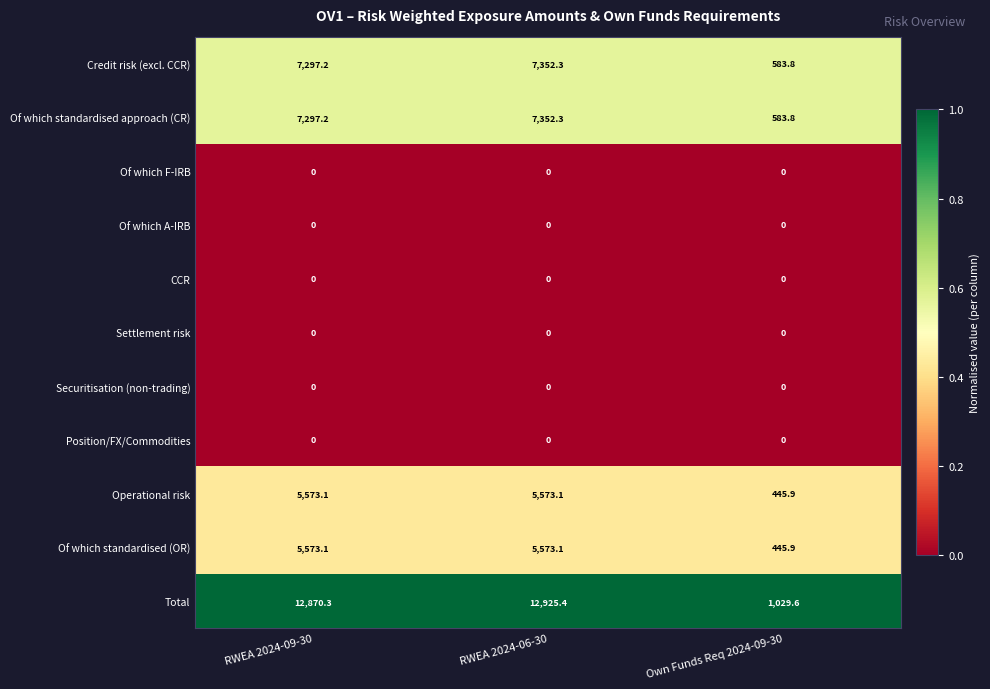

Which category has the highest value across all series?

RWEA 2024-06-30